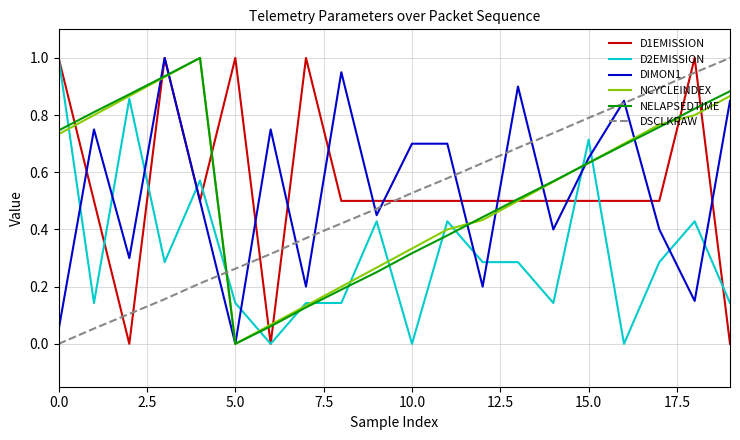

Which series ends up on top after the final intersection of NCYCLEINDEX and DSCLKRAW?

DSCLKRAW